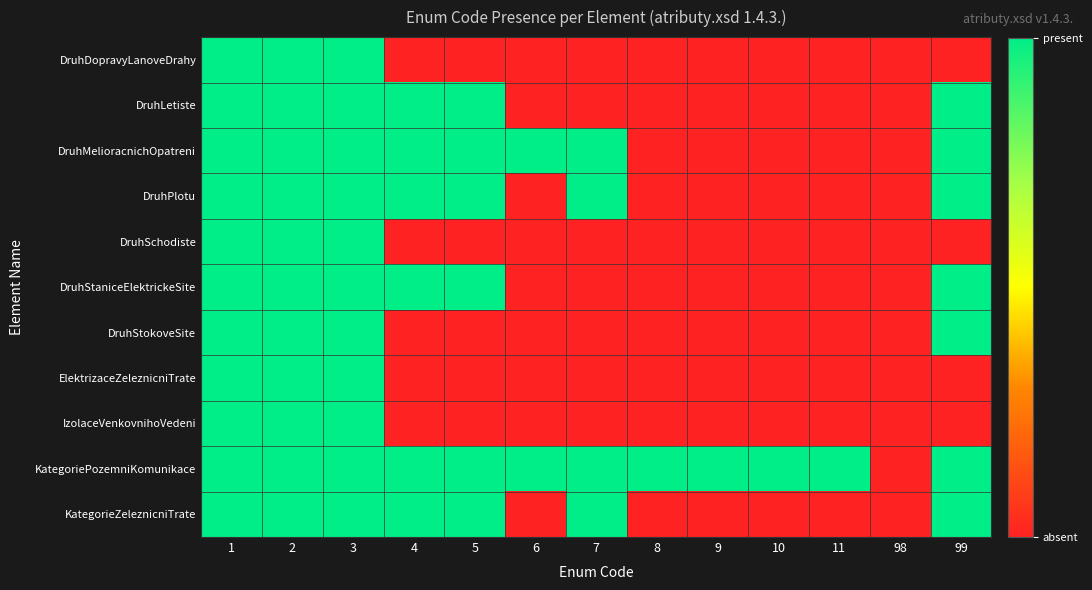

Reading right to left, transcribe all the data shown in this chart.

DruhDopravyLanoveDrahy: 99=0	98=0	11=0	10=0	9=0	8=0	7=0	6=0	5=0	4=0	3=1	2=1	1=1
DruhLetiste: 99=1	98=0	11=0	10=0	9=0	8=0	7=0	6=0	5=1	4=1	3=1	2=1	1=1
DruhMelioracnichOpatreni: 99=1	98=0	11=0	10=0	9=0	8=0	7=1	6=1	5=1	4=1	3=1	2=1	1=1
DruhPlotu: 99=1	98=0	11=0	10=0	9=0	8=0	7=1	6=0	5=1	4=1	3=1	2=1	1=1
DruhSchodiste: 99=0	98=0	11=0	10=0	9=0	8=0	7=0	6=0	5=0	4=0	3=1	2=1	1=1
DruhStaniceElektrickeSite: 99=1	98=0	11=0	10=0	9=0	8=0	7=0	6=0	5=1	4=1	3=1	2=1	1=1
DruhStokoveSite: 99=1	98=0	11=0	10=0	9=0	8=0	7=0	6=0	5=0	4=0	3=1	2=1	1=1
ElektrizaceZeleznicniTrate: 99=0	98=0	11=0	10=0	9=0	8=0	7=0	6=0	5=0	4=0	3=1	2=1	1=1
IzolaceVenkovnihoVedeni: 99=0	98=0	11=0	10=0	9=0	8=0	7=0	6=0	5=0	4=0	3=1	2=1	1=1
KategoriePozemniKomunikace: 99=1	98=0	11=1	10=1	9=1	8=1	7=1	6=1	5=1	4=1	3=1	2=1	1=1
KategorieZeleznicniTrate: 99=1	98=0	11=0	10=0	9=0	8=0	7=1	6=0	5=1	4=1	3=1	2=1	1=1